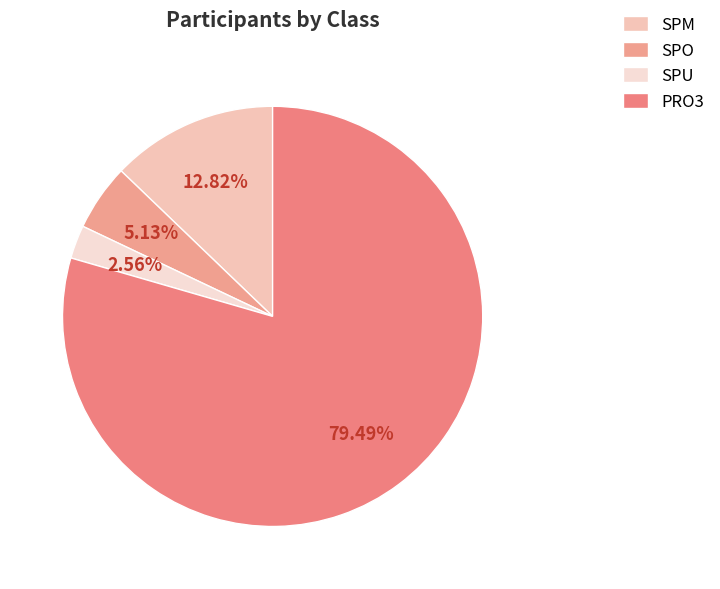

What is the change in value from SPM to SPU?

-4